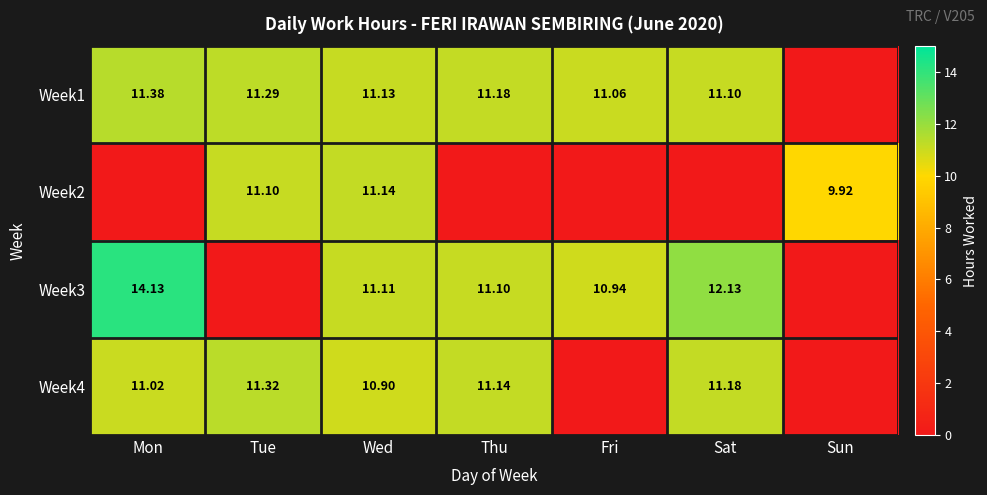

Is the value of Week2 at Wed greater than the value of Week1 at Thu?

No